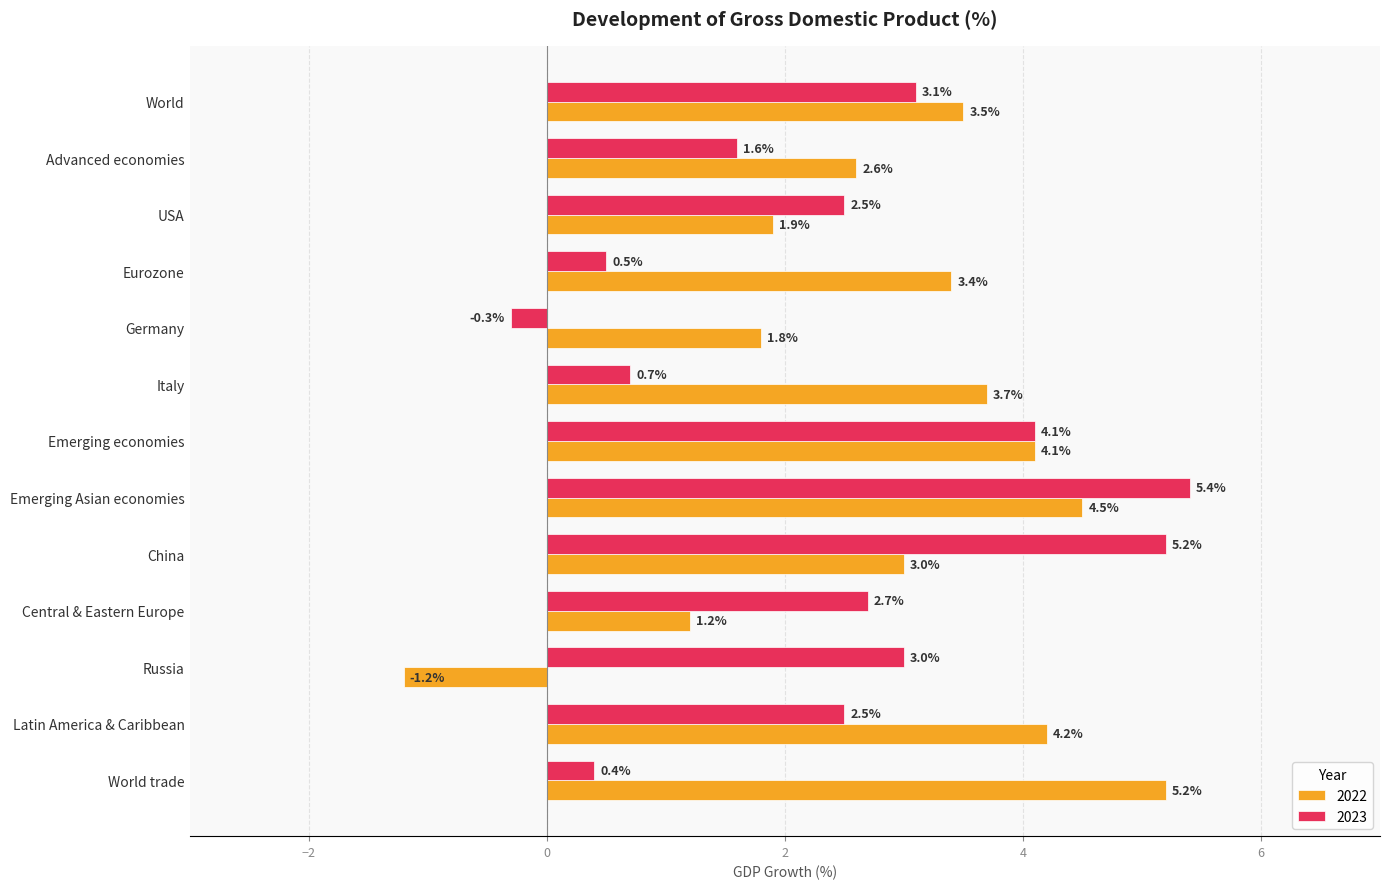

Which category has the highest value in the 2022 series?

World trade